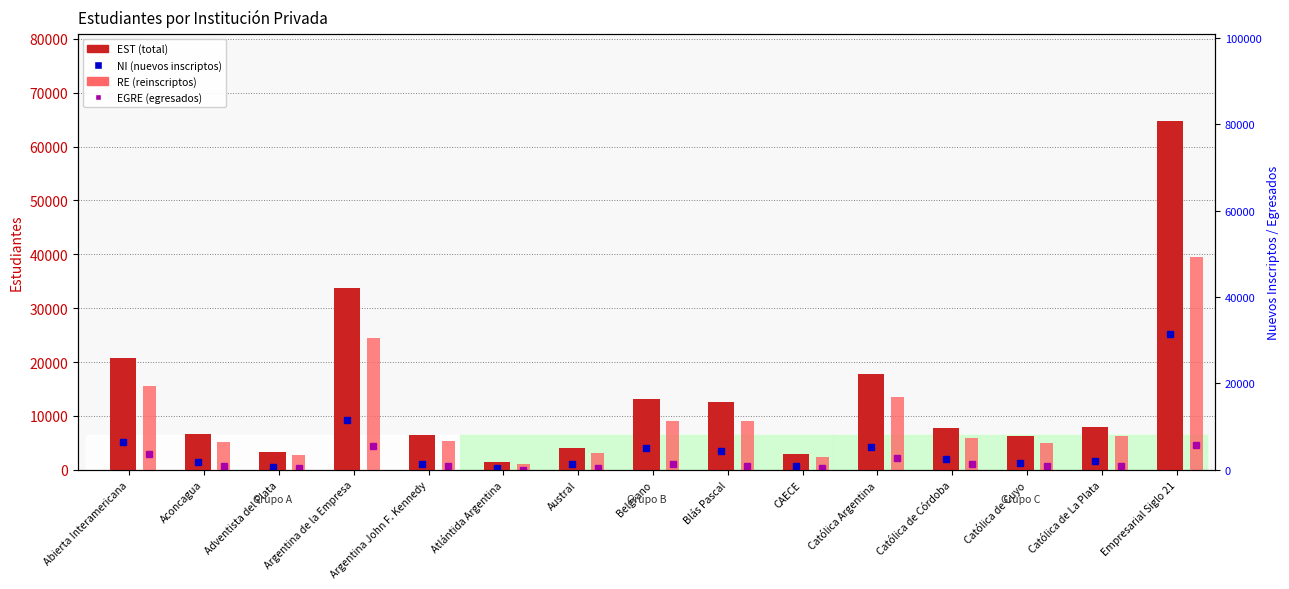

What is the value of the RE (reinscriptos) bar at the 6th from the left?

1045